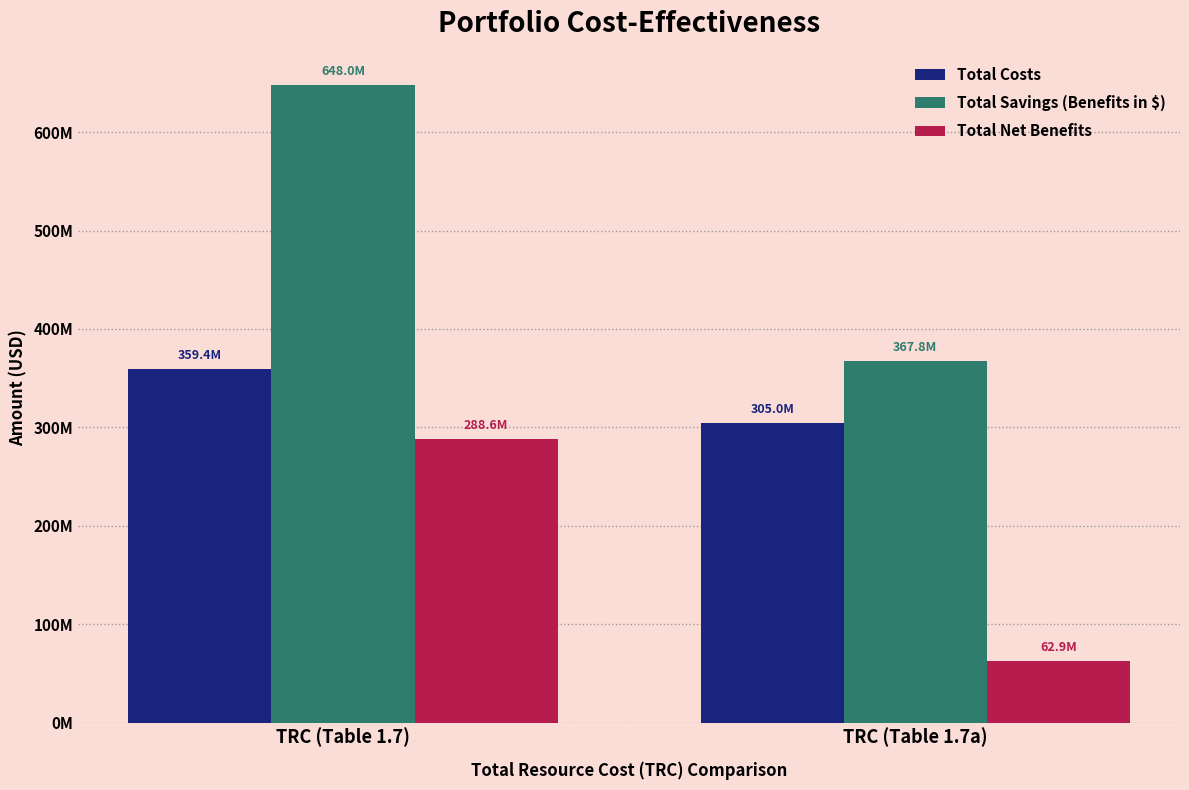

Does the chart contain any negative values?

No